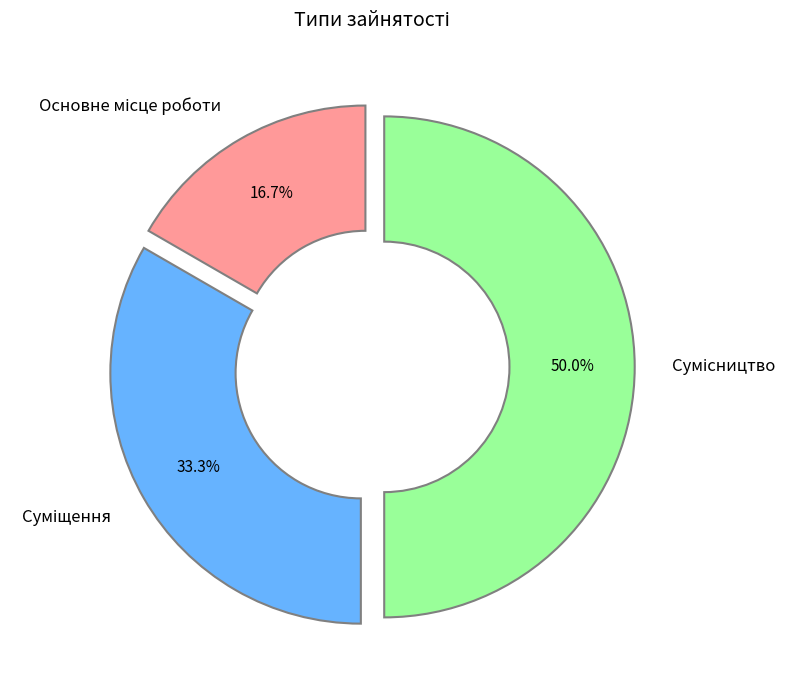

Which category has the biggest portion of the pie?

Сумісництво